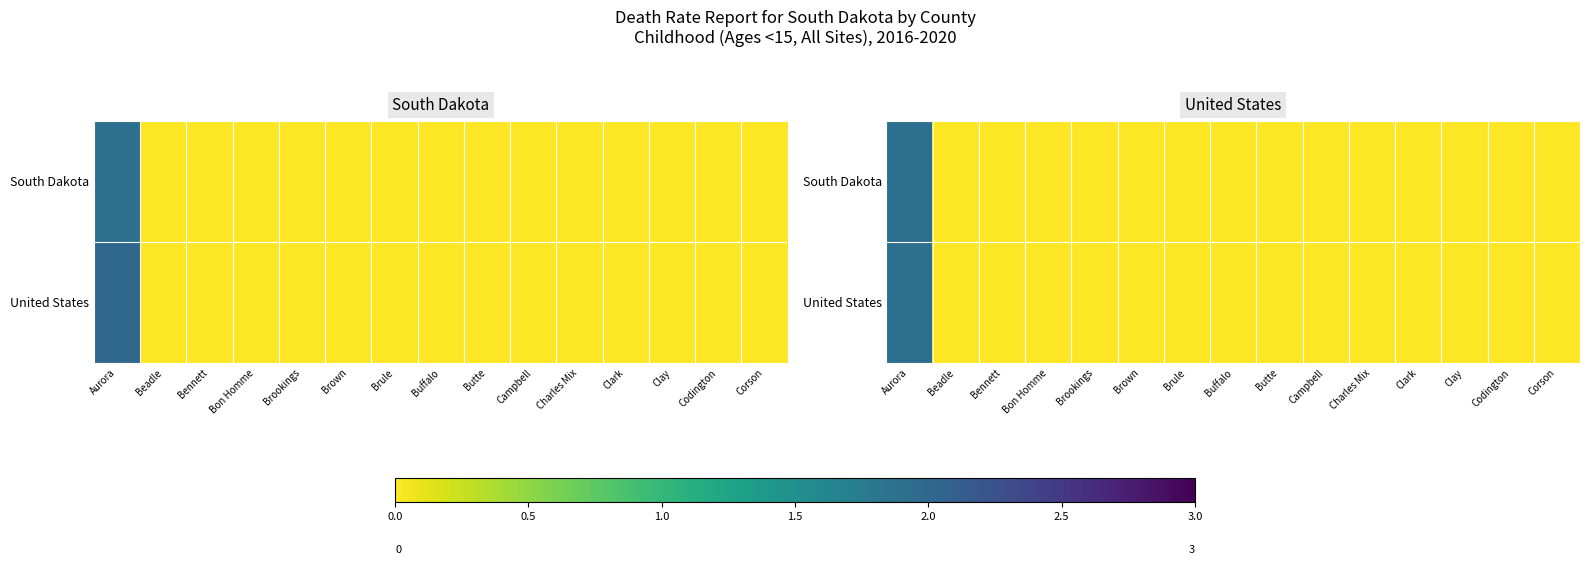

What is the difference between the maximum and second lowest values in the United States series?

1.9